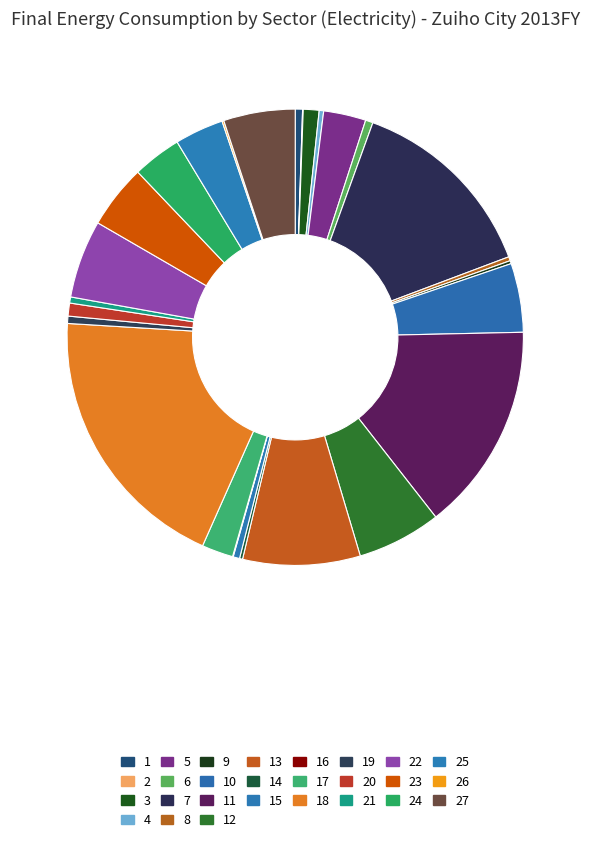

How many segments does this pie chart have?

27